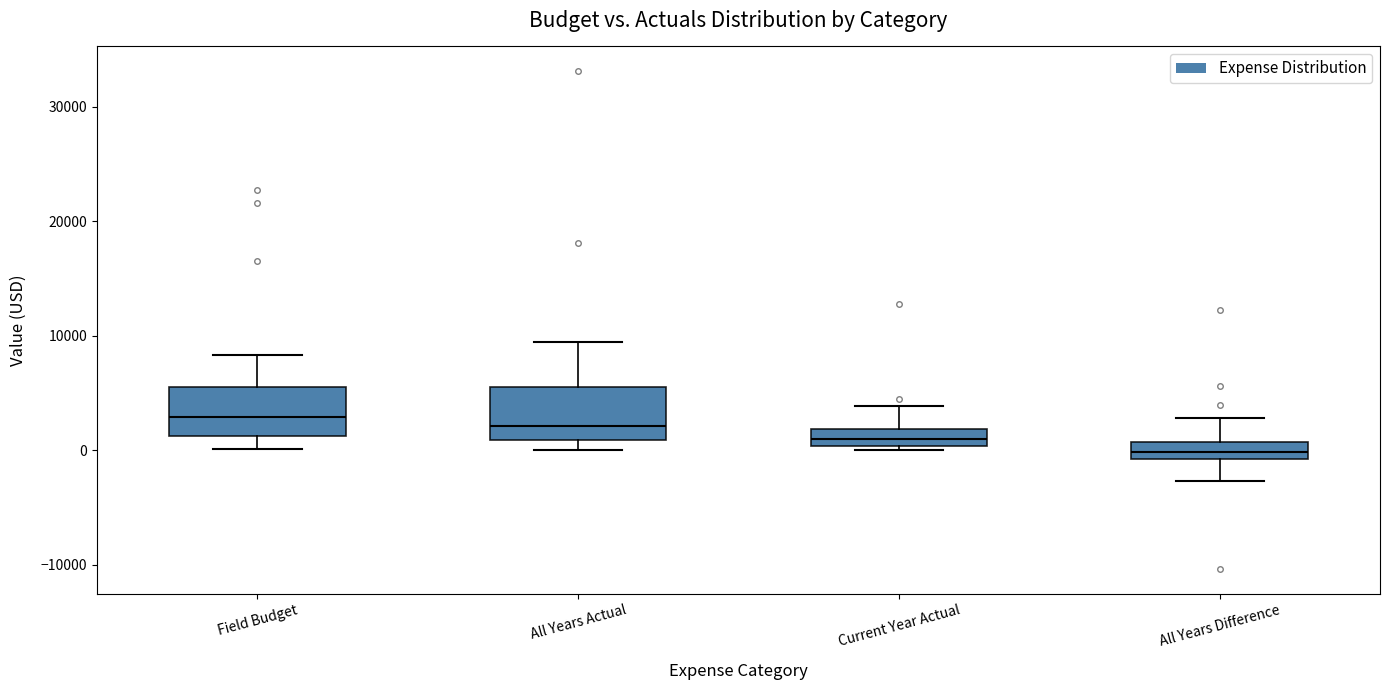

Reading left to right, transcribe this box plot: for each box, give where its median line is, the range the box spans, and where its two whiskers end, as read against the y-axis. The values are not printed on the chart, so give them approximately, as read against the axis.

Field Budget: median 3000, box 1000 to 5000, whiskers 0 to 8000
All Years Actual: median 2000, box 1000 to 6000, whiskers 0 to 9000
Current Year Actual: median 1000, box 0 to 2000, whiskers 0 (just below the box's lower edge) to 4000
All Years Difference: median 0, box -1000 to 1000, whiskers -3000 to 3000